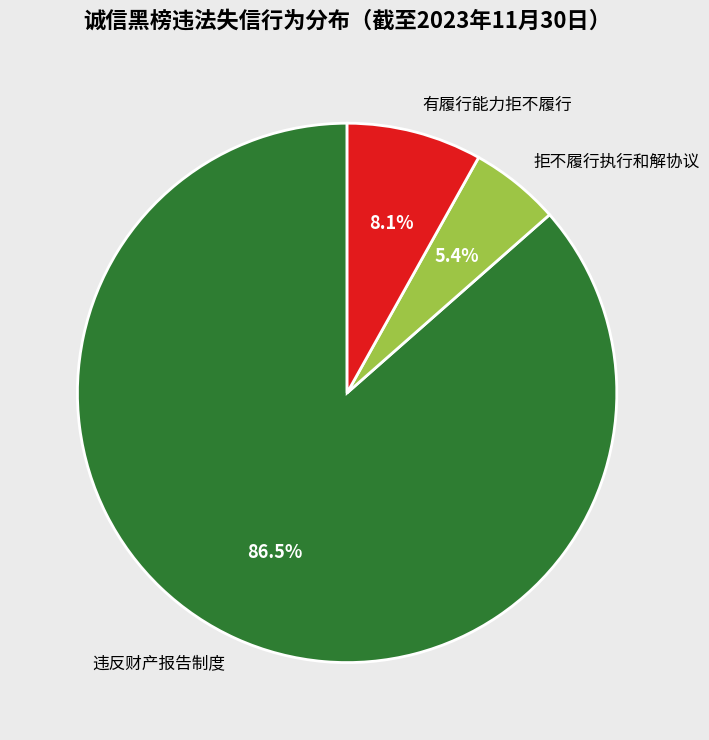

Count the number of slices in the pie.

3